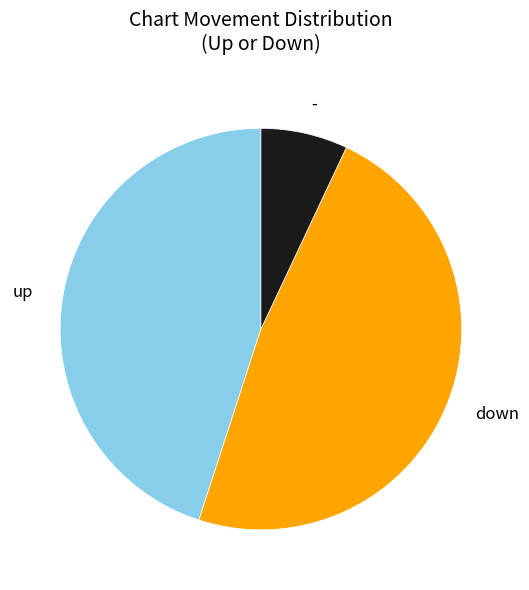

Which category has the smallest portion of the pie?

-